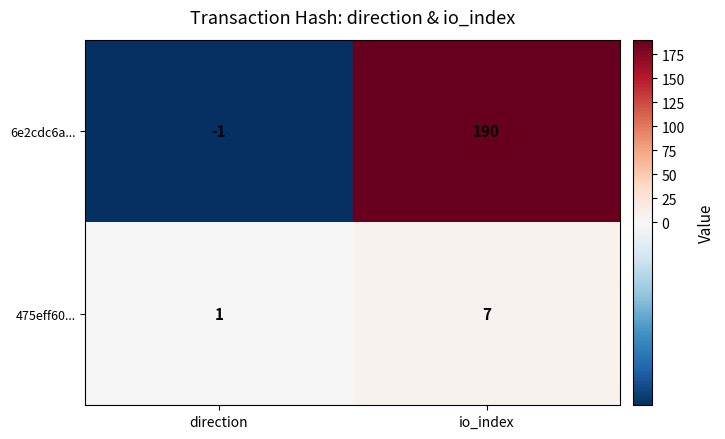

What is the sum of all 475eff60... values?

8